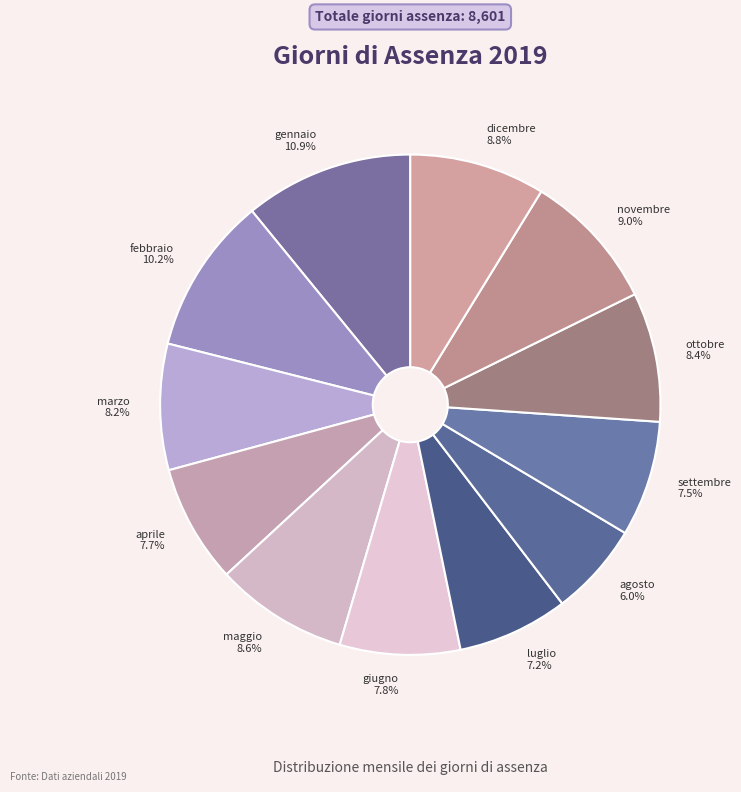

Which slice is the largest?

gennaio